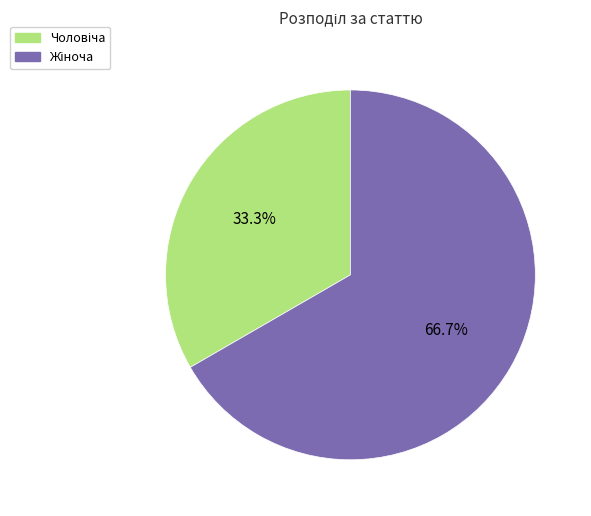

To the nearest percent, what is the average slice percentage?

50%